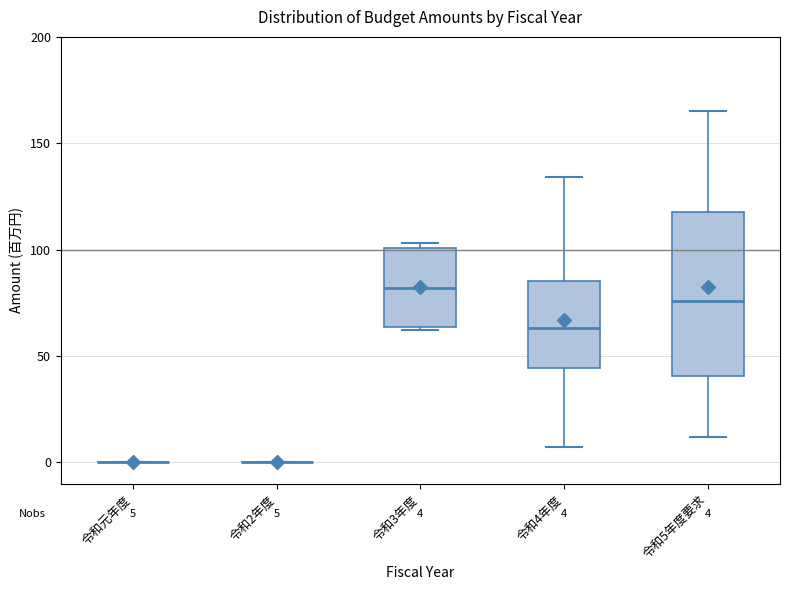

Comparing the boxes themselves (not the whiskers), which one is the tallest?

令和5年度要求